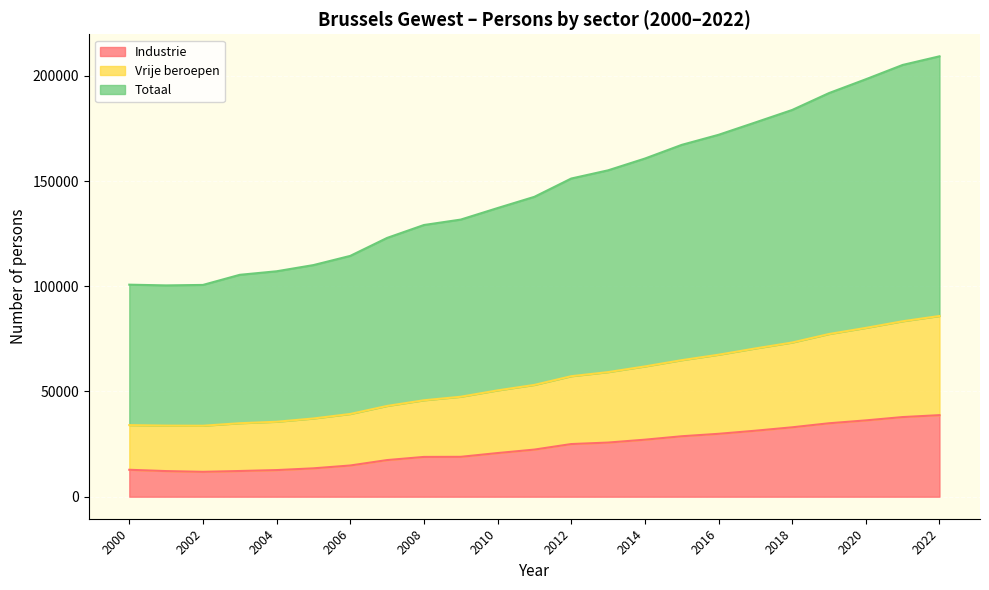

At how many categories does at least one series exceed 151138?

11